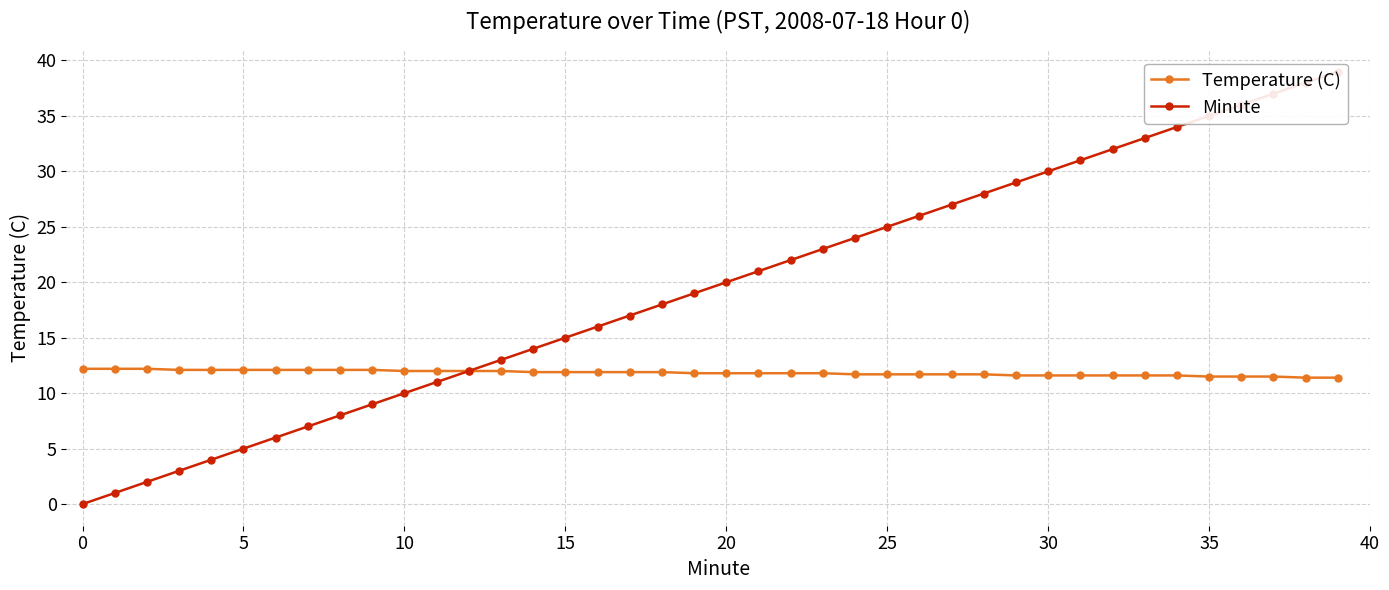

What is the difference between the second highest and second lowest values in the Minute series?

37.0